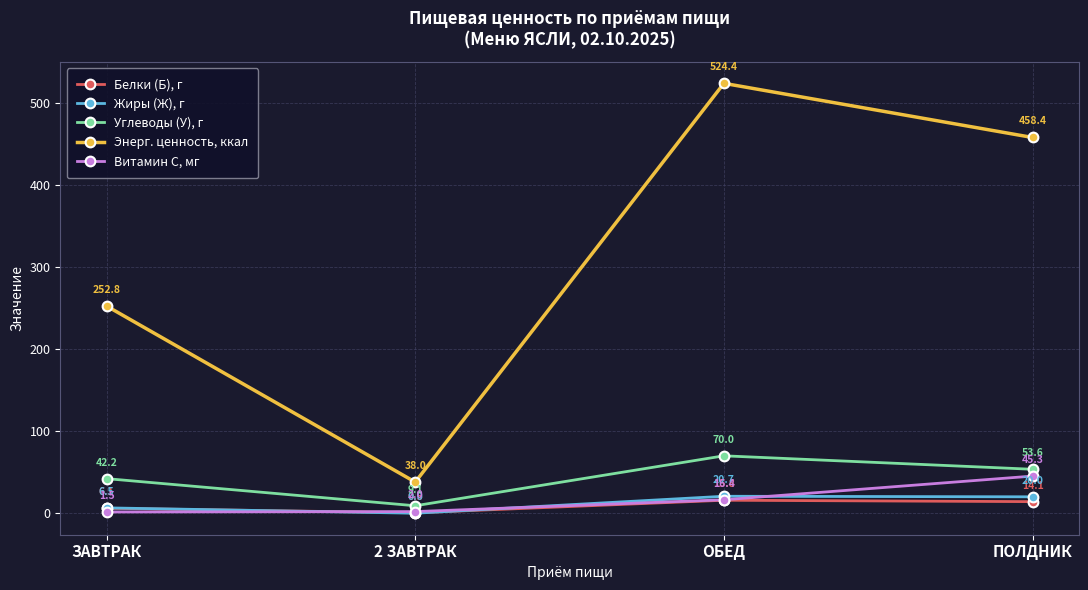

Where is the first local minimum for Белки (Б), г?

2 ЗАВТРАК